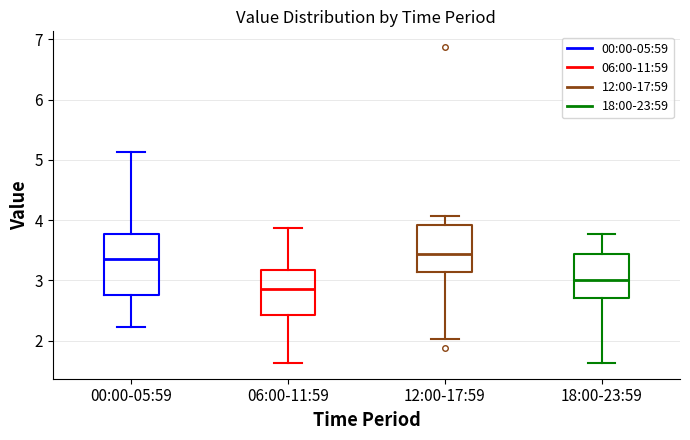

Which box has the lowest median line?

06:00-11:59